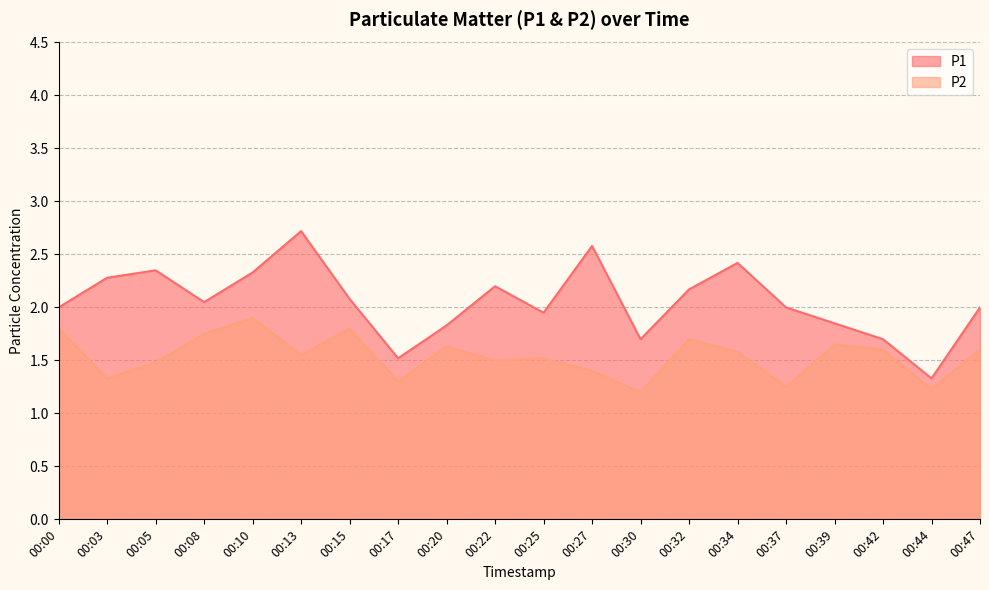

True or false: P2 and P1 cross at least once.

False